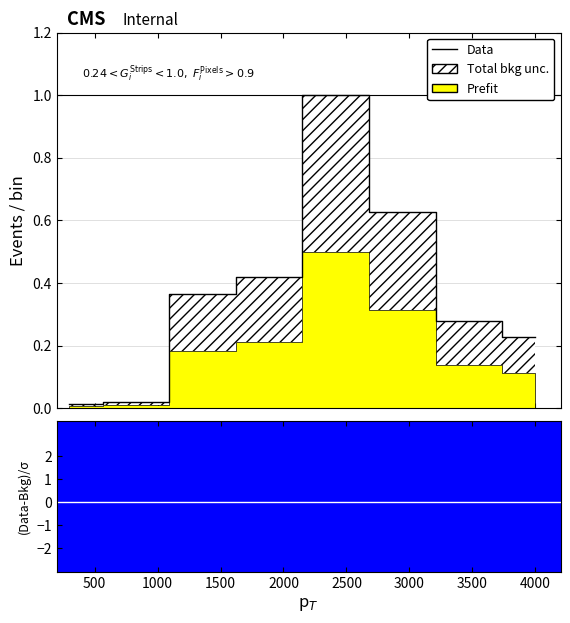

What is the sum of all values?

3.0